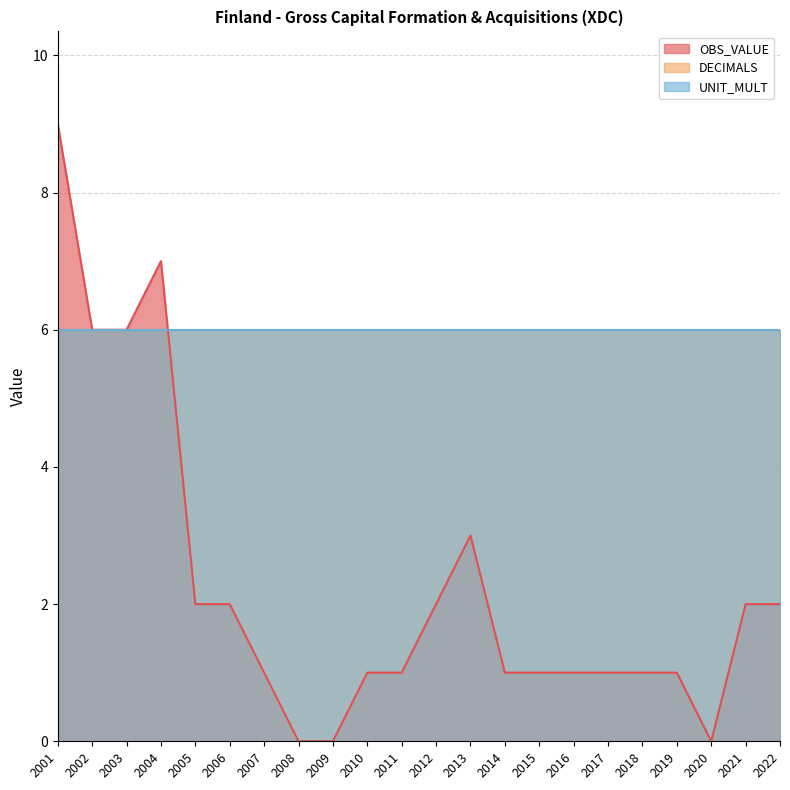

What are all the series names shown in the legend?

OBS_VALUE, DECIMALS, UNIT_MULT